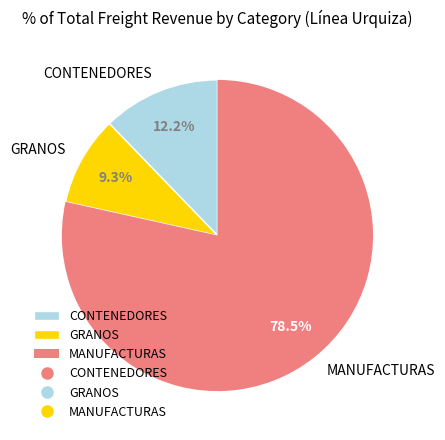

Approximately how many times larger is the value at MANUFACTURAS compared to GRANOS?

8.4